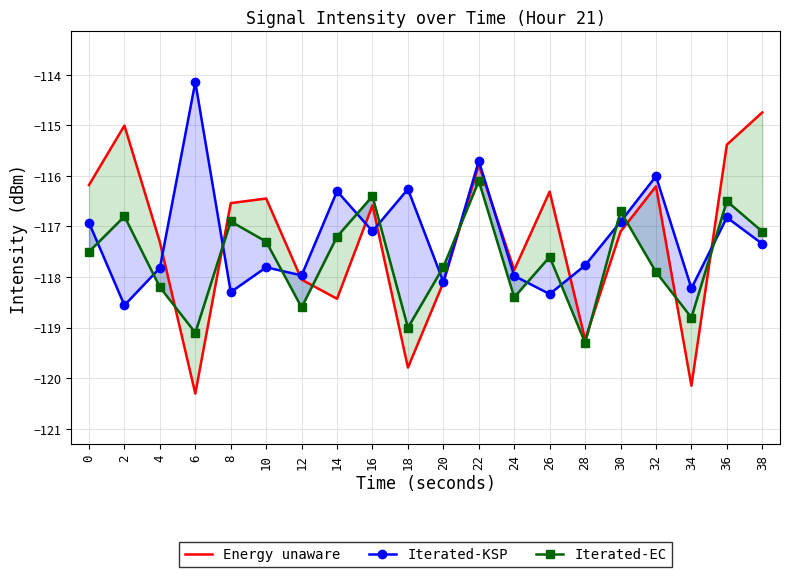

At which category is the sum across all series the highest?

22